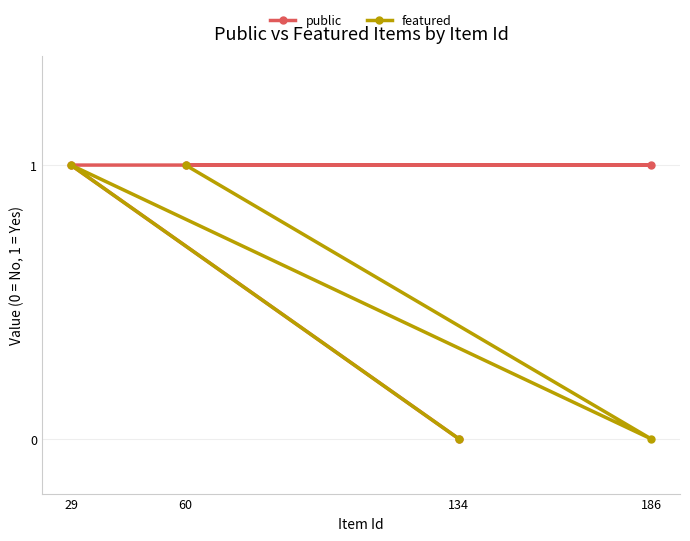

The public series shows 1 at 60. True or false?

True